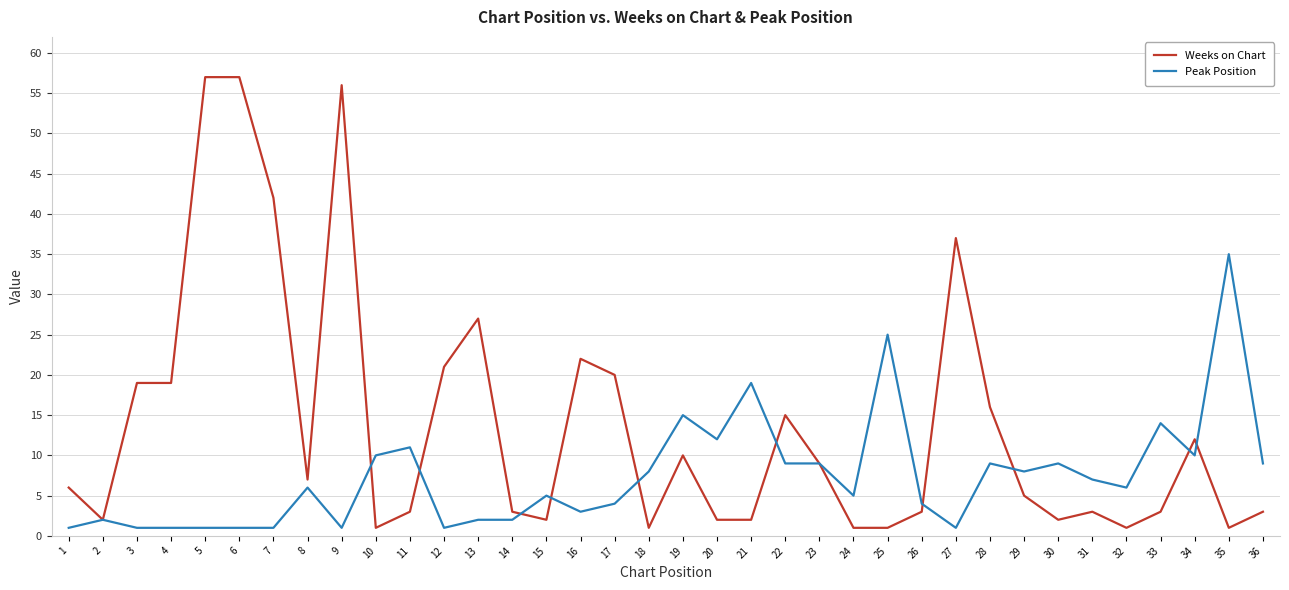

Is it true that Weeks on Chart equals 87 at 6?

False